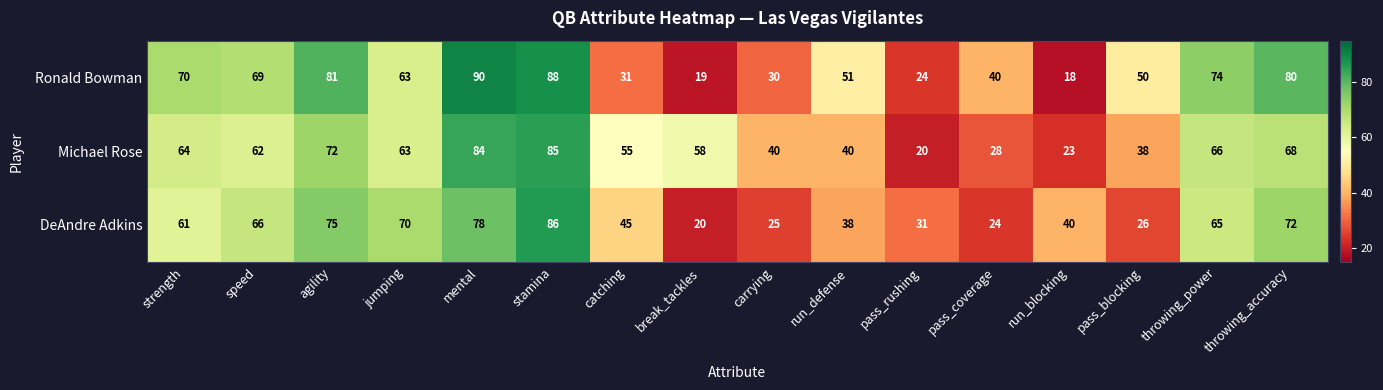

Rank the series by their maximum value, from highest to lowest.

Ronald Bowman, DeAndre Adkins, Michael Rose